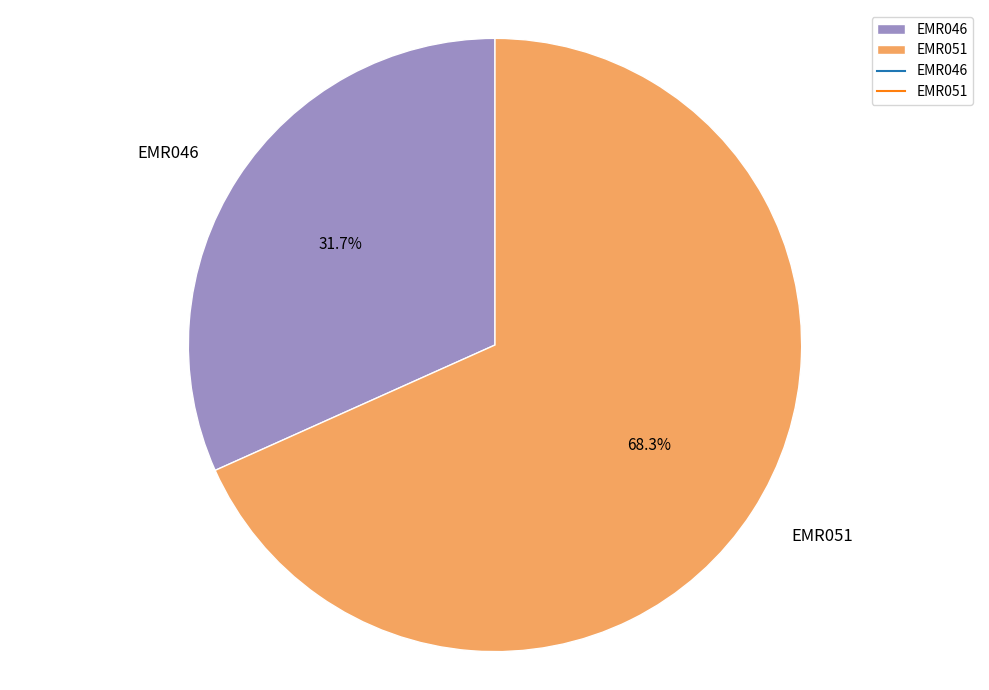

What is the largest slice in the pie chart?

EMR051